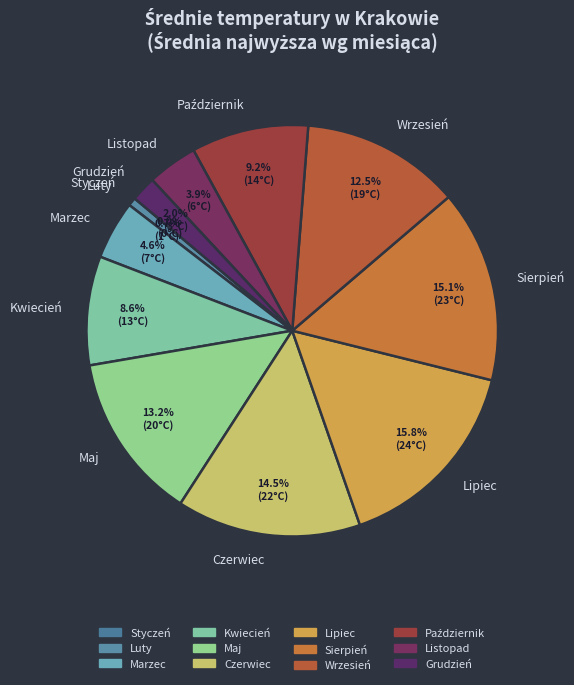

To the nearest percent, what is the difference between the largest and smallest slice percentages?

16%